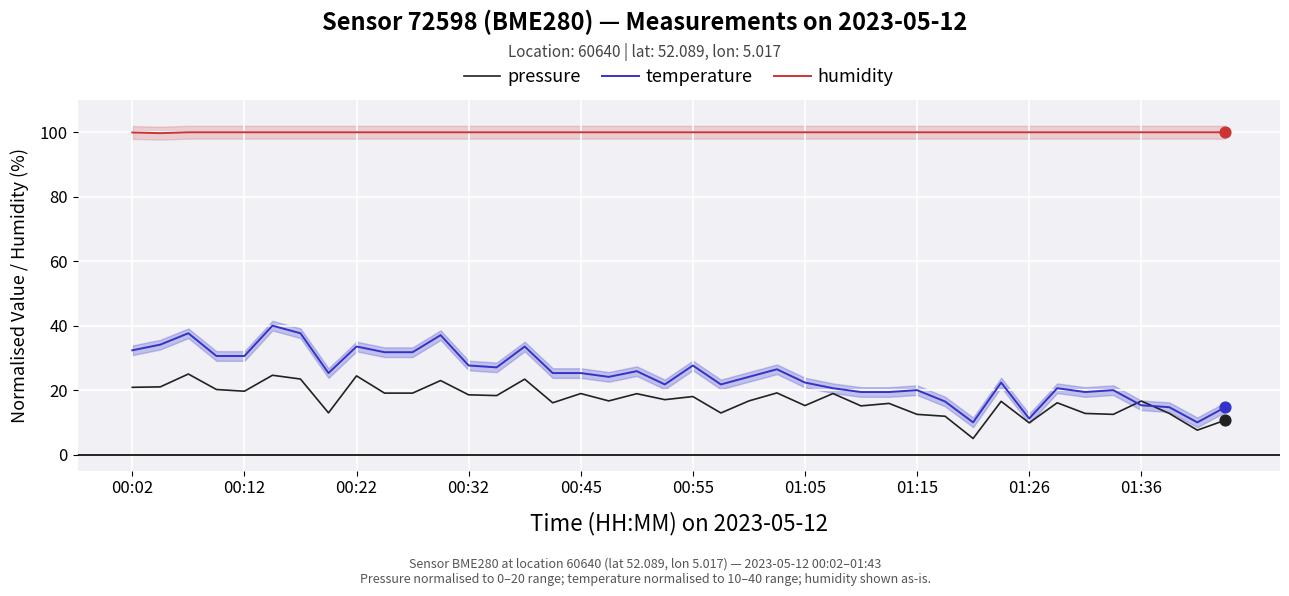

What is the total value across all series at 30?

115.0